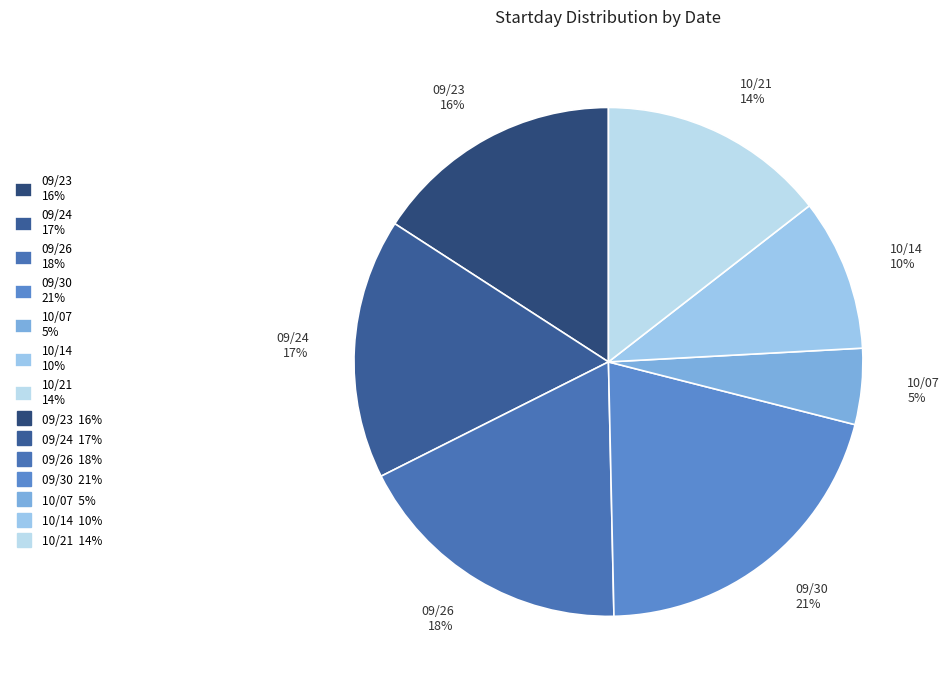

How many segments does this pie chart have?

7